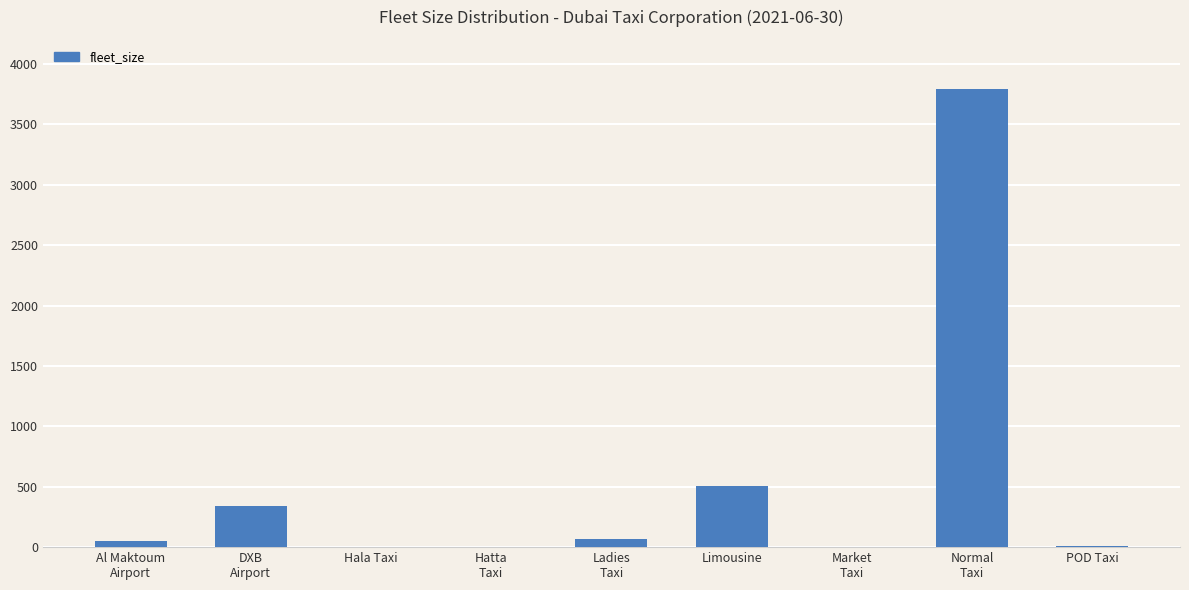

Where is the data nearest to the value 1896?

Limousine